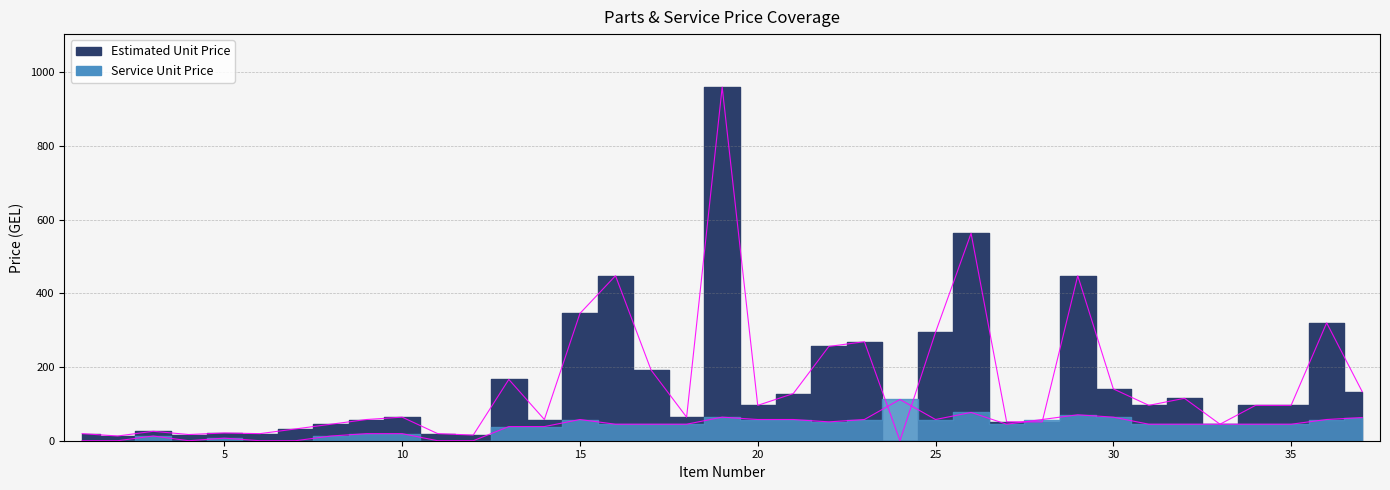

What is the value of the Service Unit Price point at the 32nd from the left?

44.8